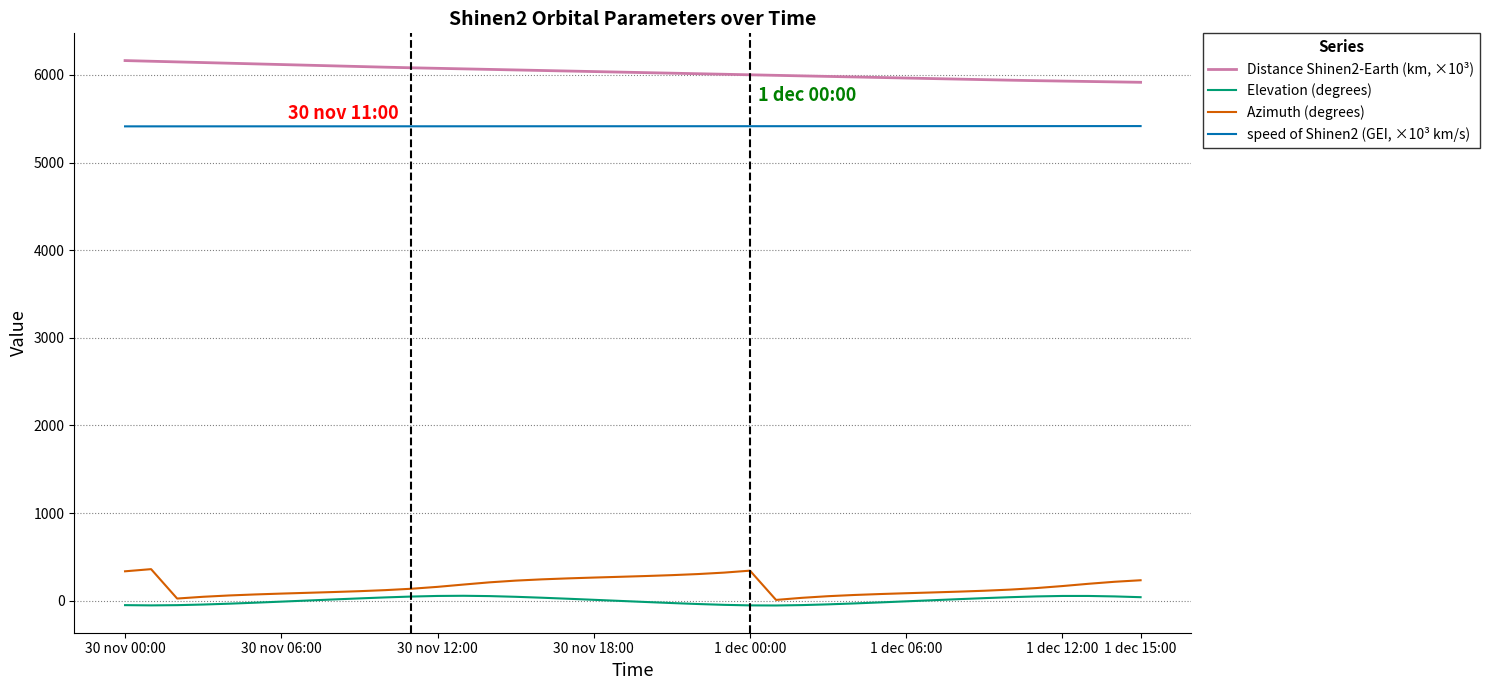

What is the greatest value displayed?

6164.0